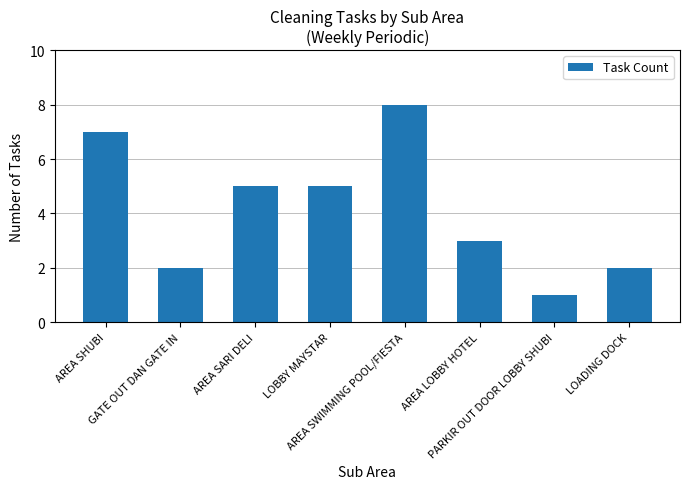

What is the label of the 8th bar from the left?

LOADING DOCK